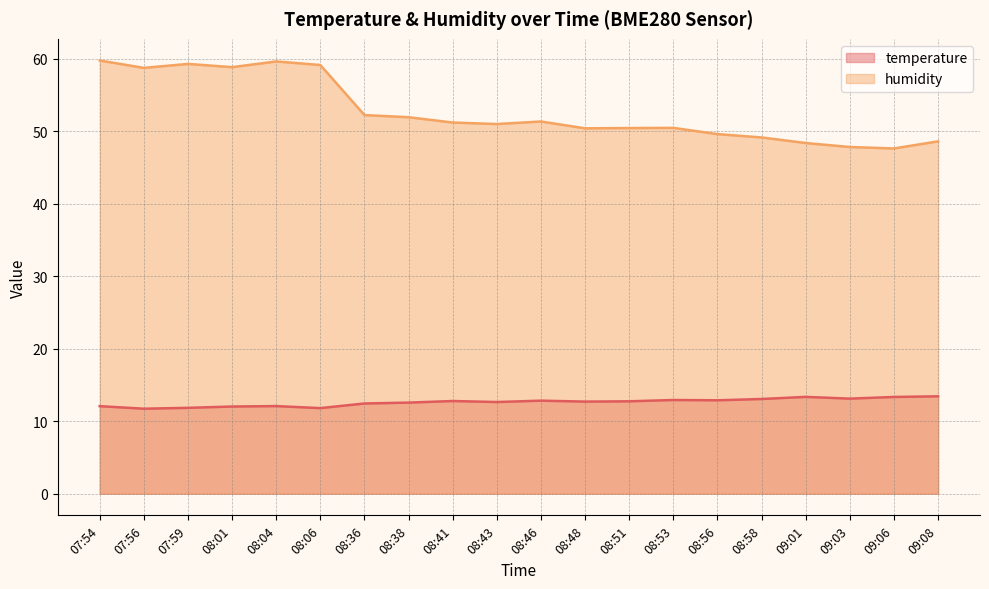

Reading left to right, extract all data points from this chart.

temperature: 07:54=12.1	07:56=11.7	07:59=11.8	08:01=12.0	08:04=12.1	08:06=11.8	08:36=12.4	08:38=12.6	08:41=12.8	08:43=12.7	08:46=12.8	08:48=12.7	08:51=12.8	08:53=12.9	08:56=12.9	08:58=13.1	09:01=13.4	09:03=13.1	09:06=13.3	09:08=13.4
humidity: 07:54=59.8	07:56=58.8	07:59=59.3	08:01=58.9	08:04=59.7	08:06=59.2	08:36=52.3	08:38=52.0	08:41=51.2	08:43=51.0	08:46=51.4	08:48=50.4	08:51=50.5	08:53=50.5	08:56=49.6	08:58=49.2	09:01=48.4	09:03=47.9	09:06=47.6	09:08=48.6